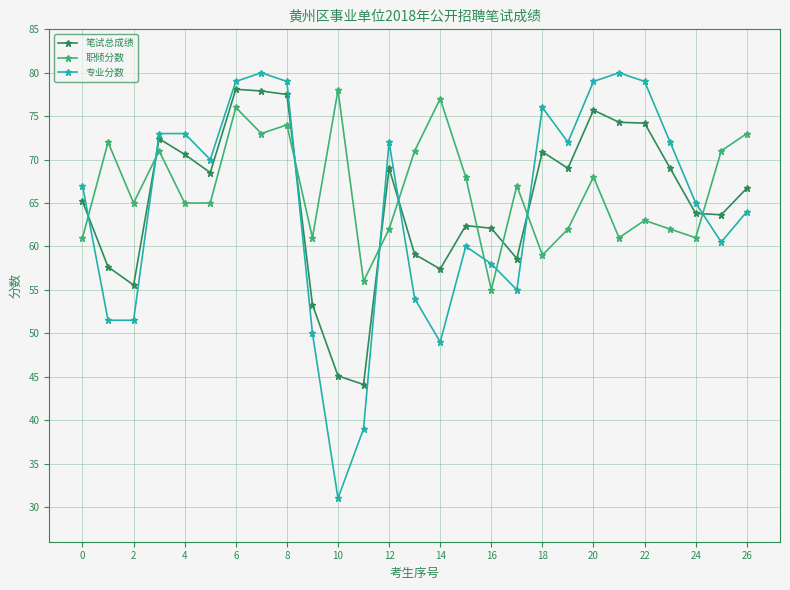

What is the minimum value shown in the chart?

31.0